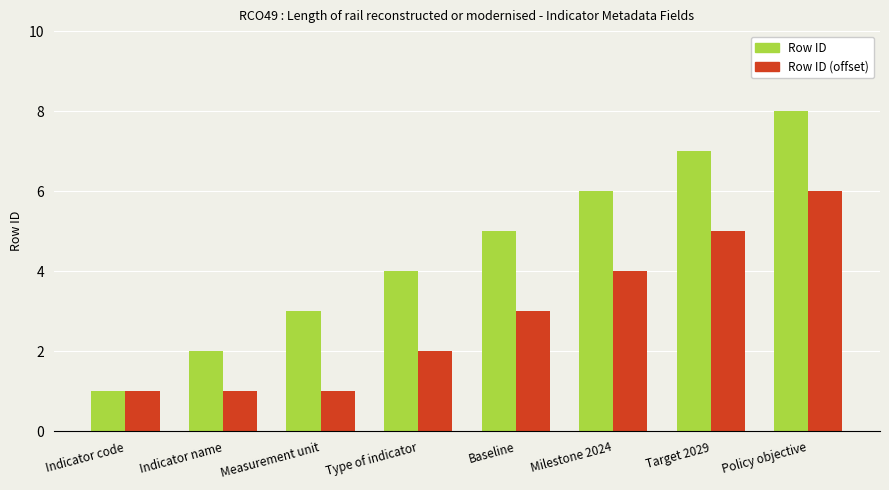

Which series has the largest range (max minus min)?

Row ID